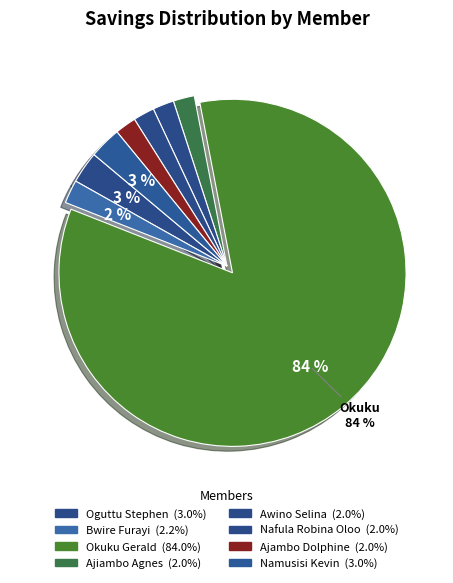

Rank the categories by value from lowest to highest.

Ajiambo Agnes, Awino Selina, Nafula Robina Oloo, Ajambo Dolphine, Bwire Furayi, Oguttu Stephen, Namusisi Kevin, Okuku Gerald